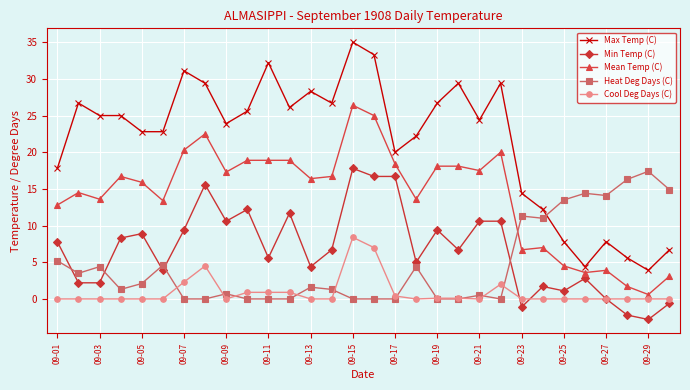

True or false: Max Temp (C) and Min Temp (C) intersect in this chart.

False